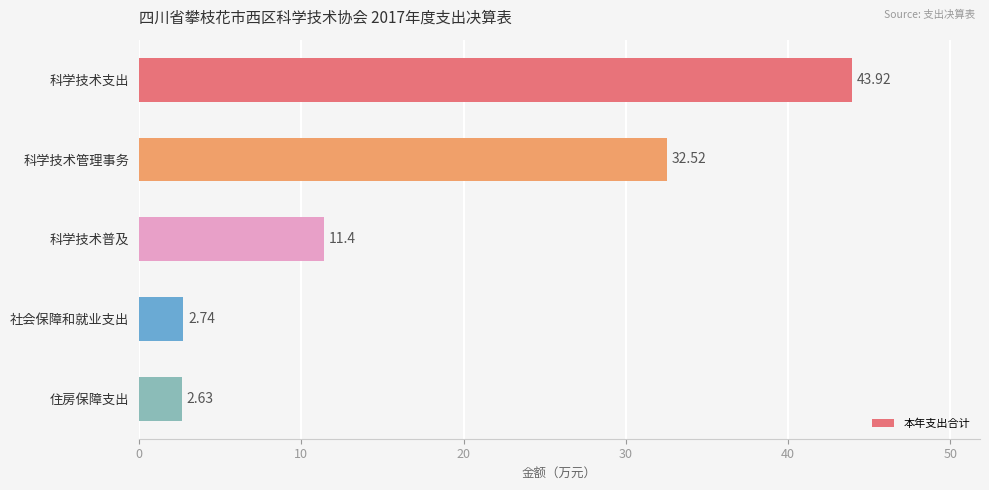

Approximately how many times larger is the value at 科学技术支出 compared to 科学技术管理事务?

1.4